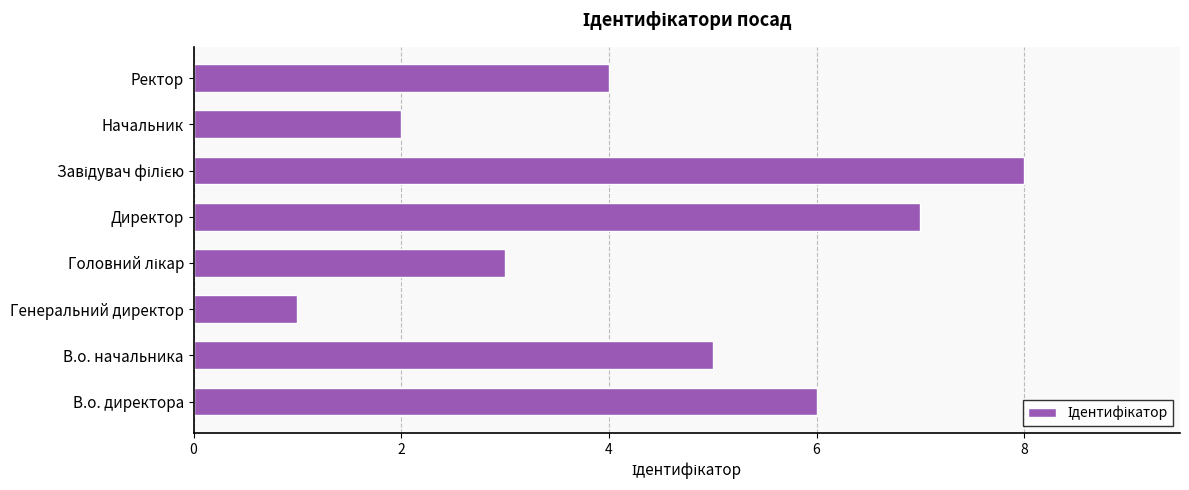

How many distinct data groups are displayed?

1